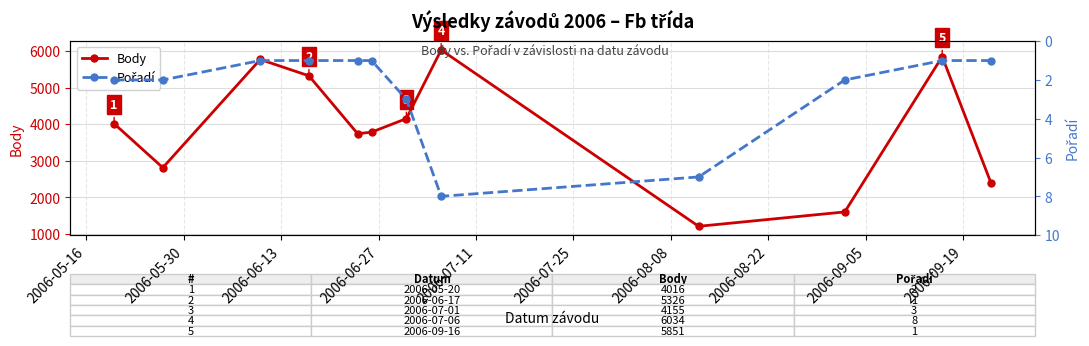

What is the minimum value for Body?

1206